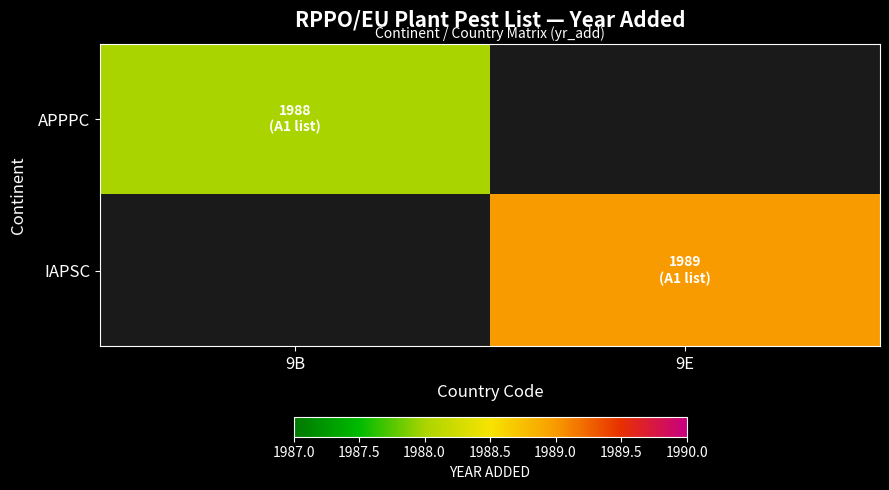

The value of APPPC at 9B is 3522.0. True or false?

False